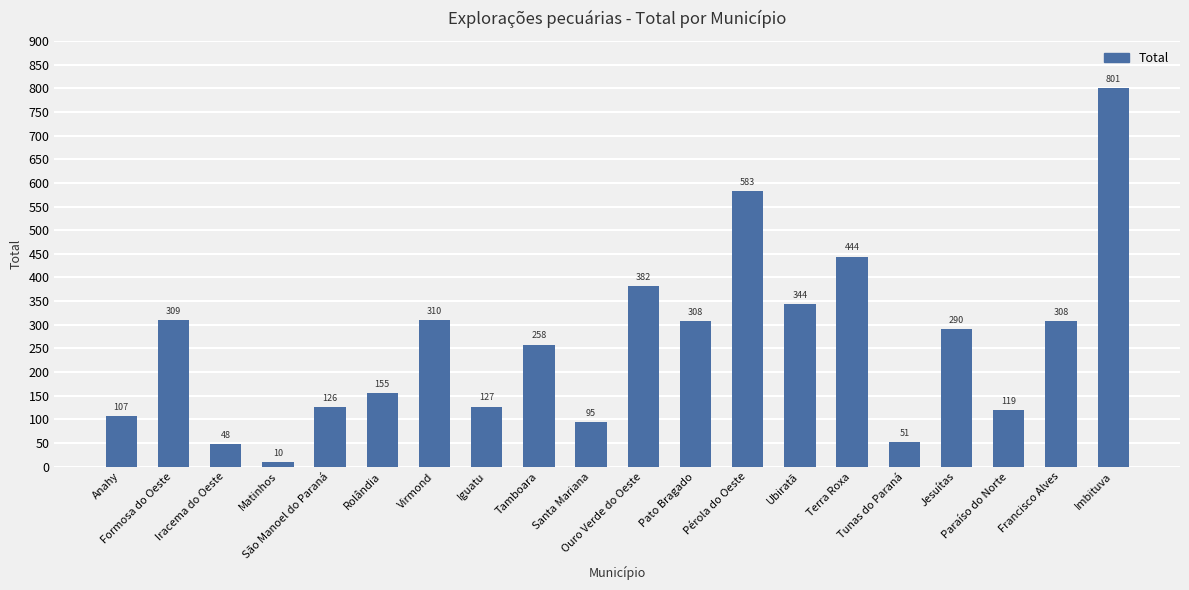

What is the minimum value shown in the chart?

10